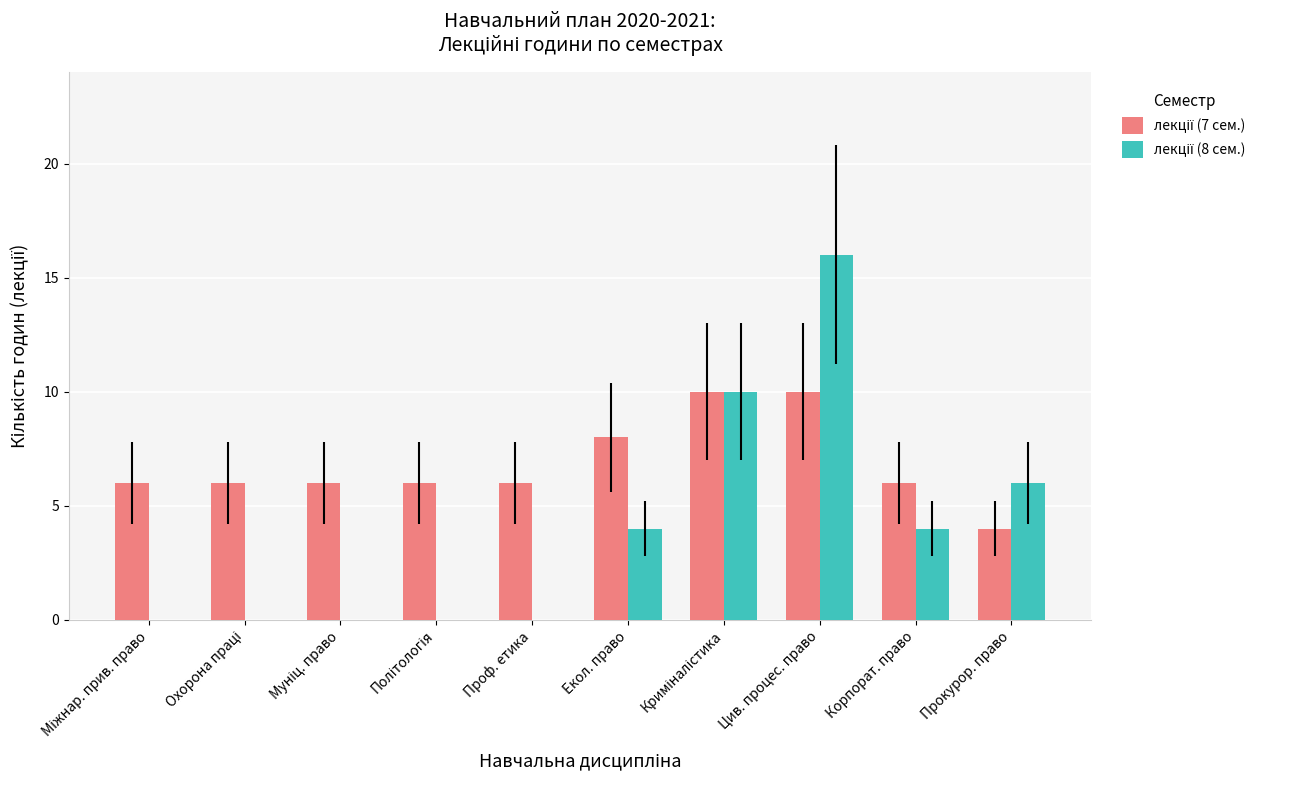

What is the maximum value shown in the chart?

16